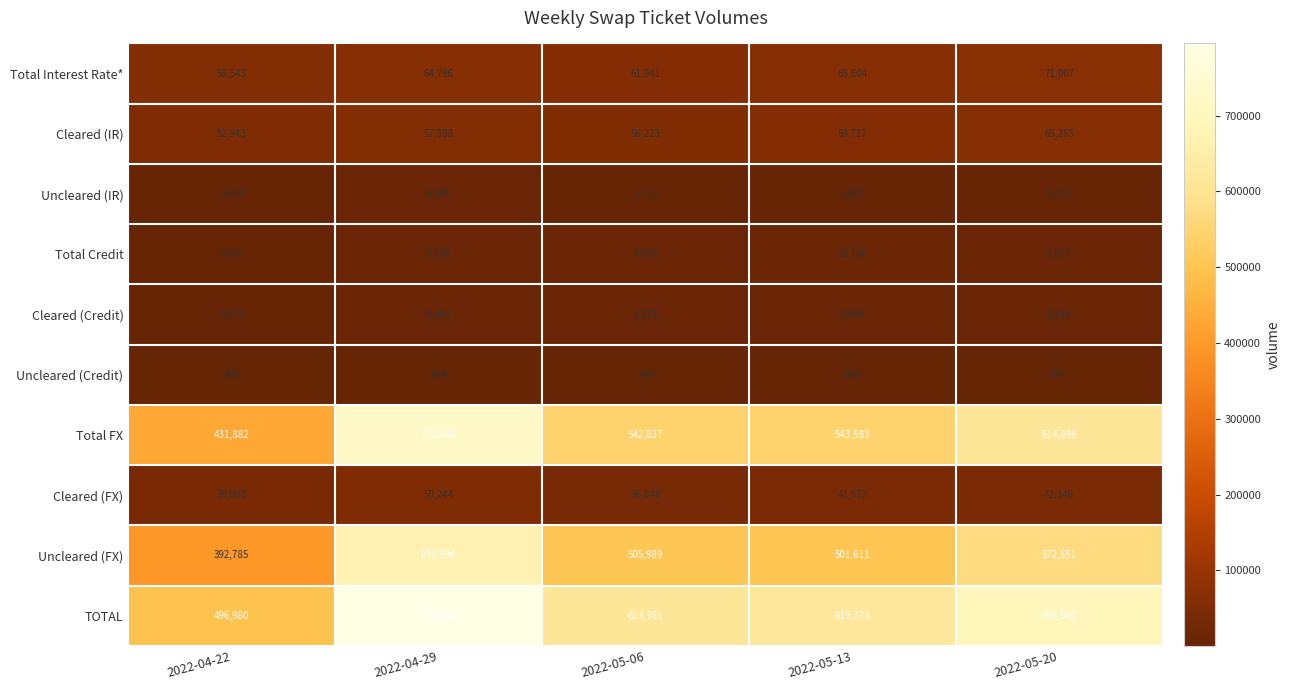

Between 2022-05-06 and 2022-05-13, which series saw the biggest shift?

TOTAL